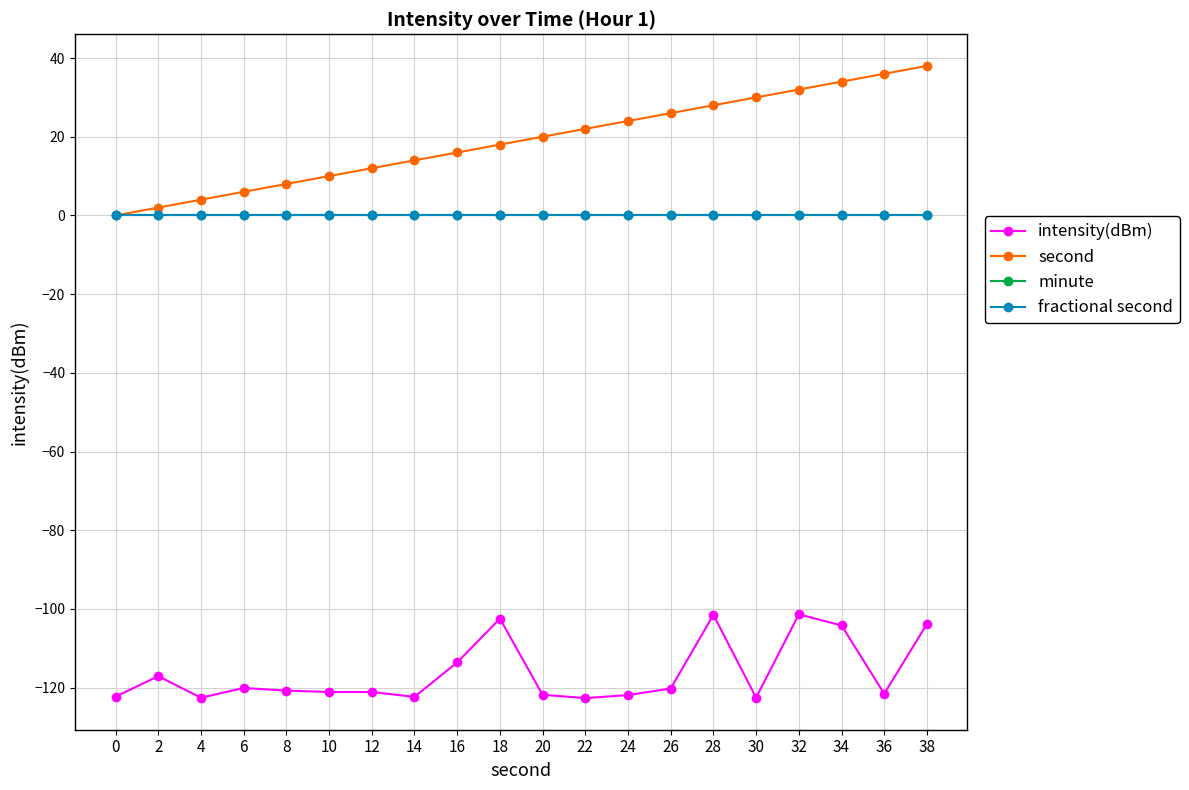

How many series are shown in this chart?

4